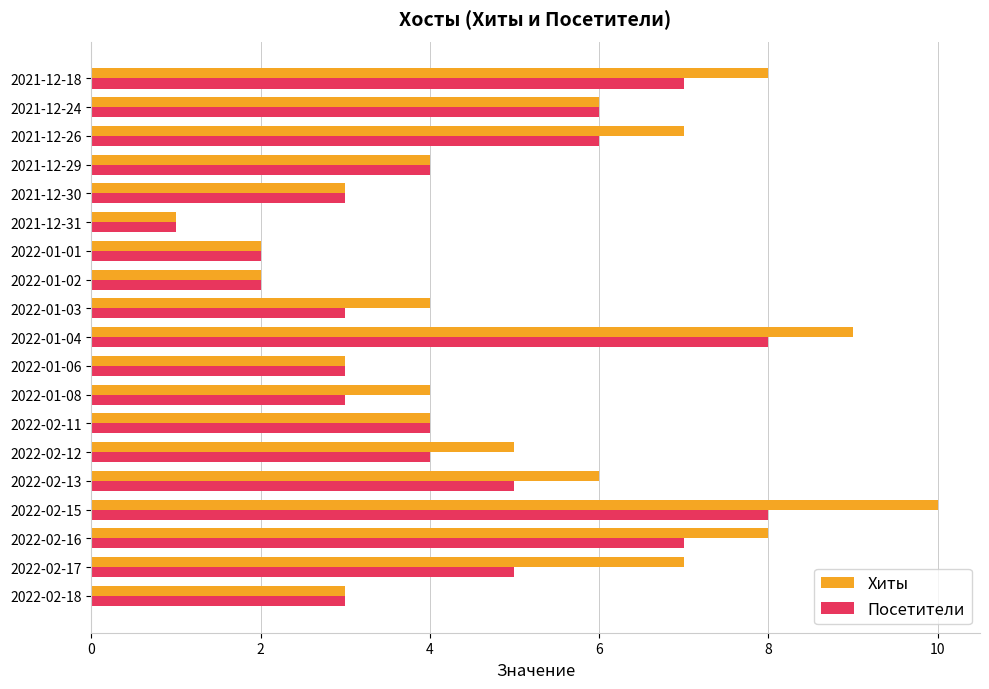

What is the maximum value shown in the chart?

10